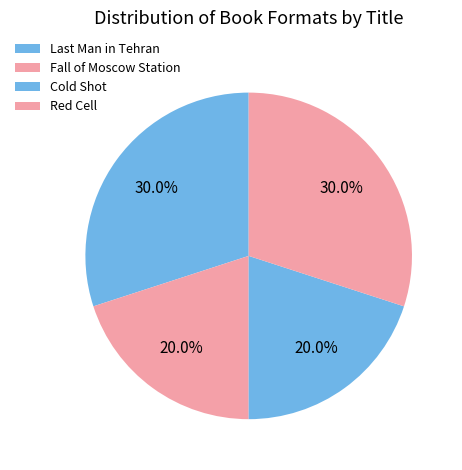

To the nearest percent, what is the average slice percentage?

25%